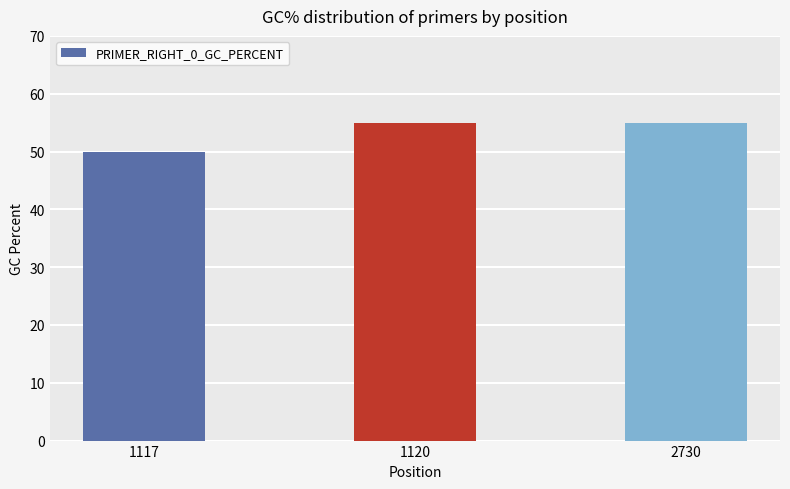

True or false: the data shows 13 at 1120.

False